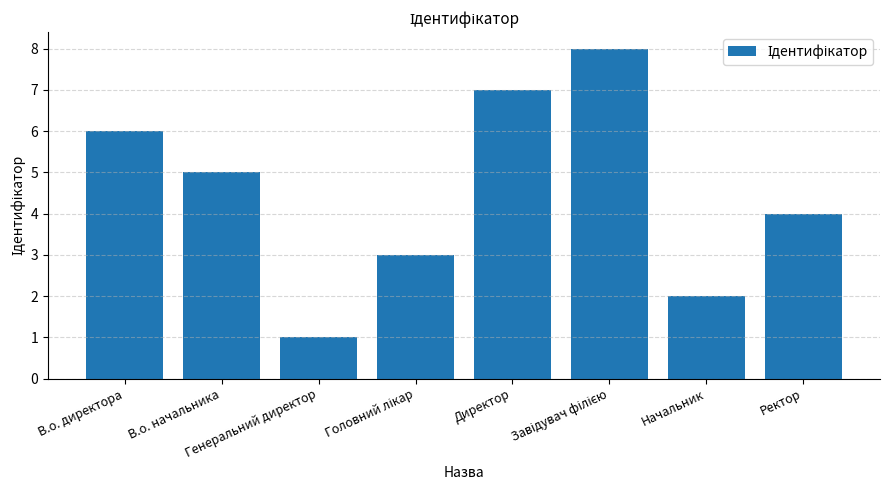

The value at В.о. начальника is 5. True or false?

True